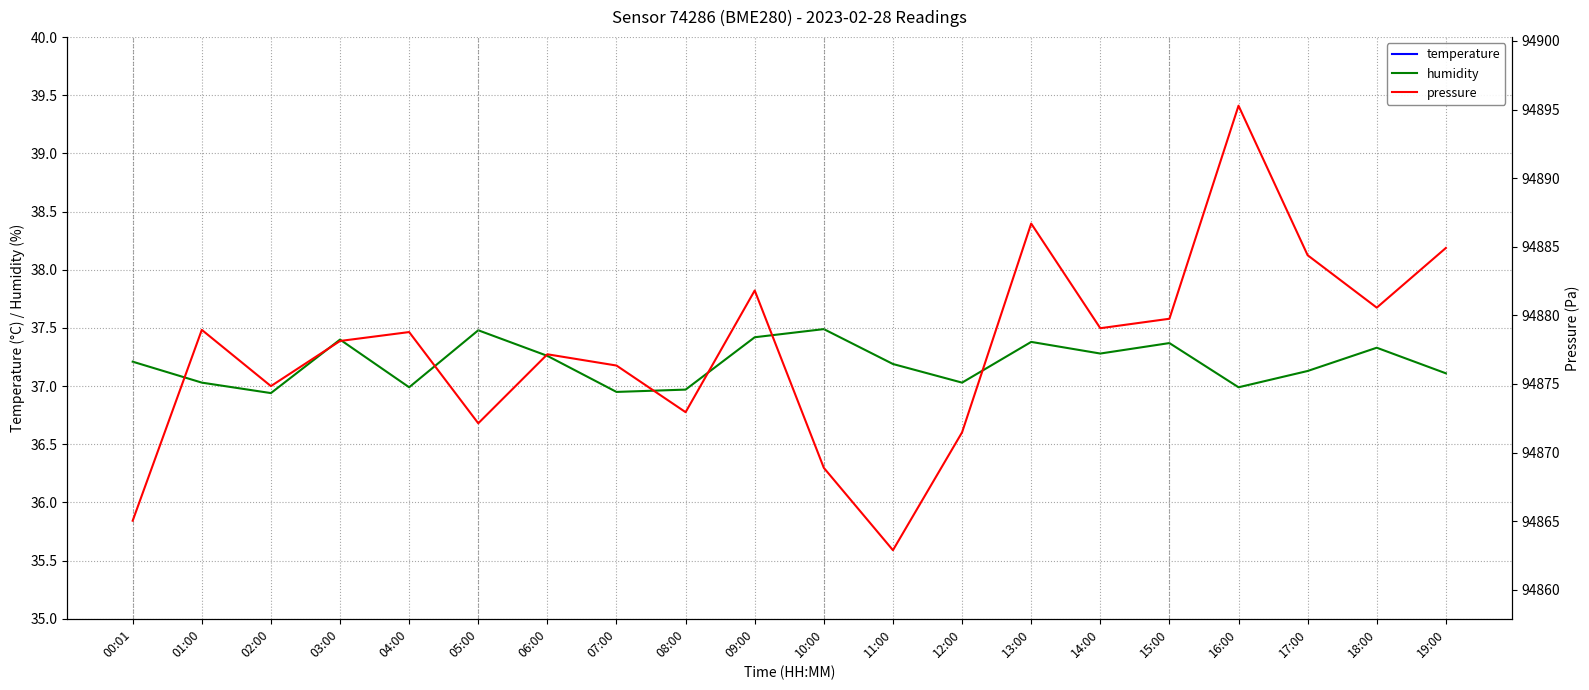

What is the difference between the maximum and minimum values in the humidity series?

0.6